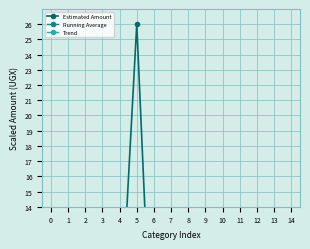

Which has a higher value, 10 or 1?

1